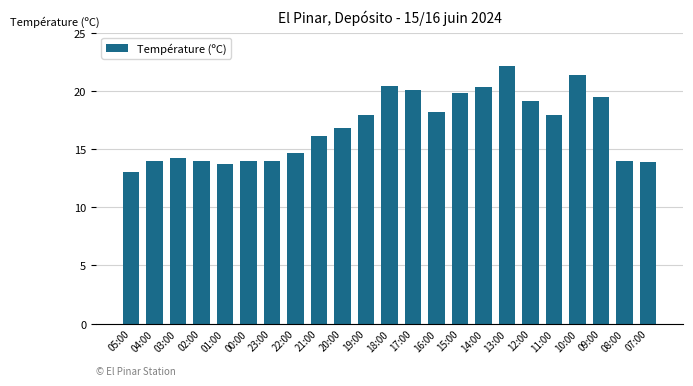

At which category does the chart reach its peak across all series?

13:00